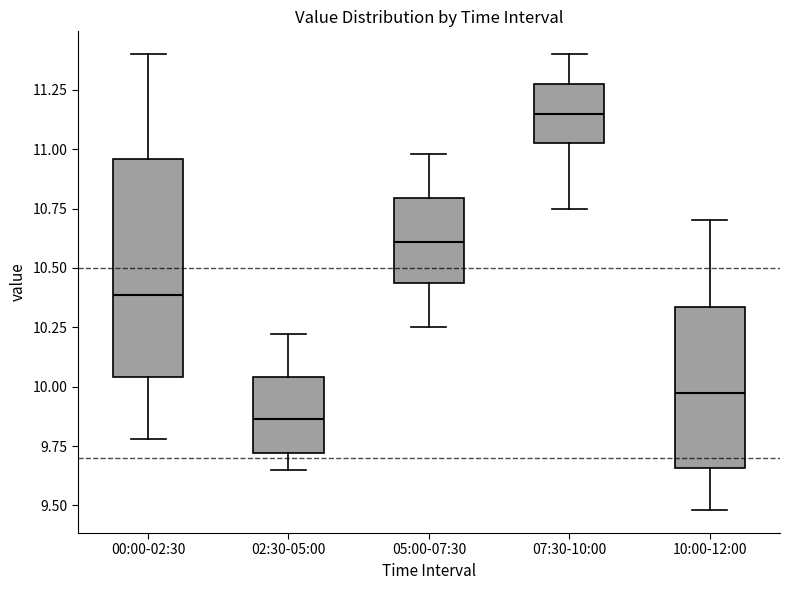

Where is the lower edge of the box for 05:00-07:30 on the y-axis? The values are not printed on the chart, so give them approximately, as read against the axis.

10.45